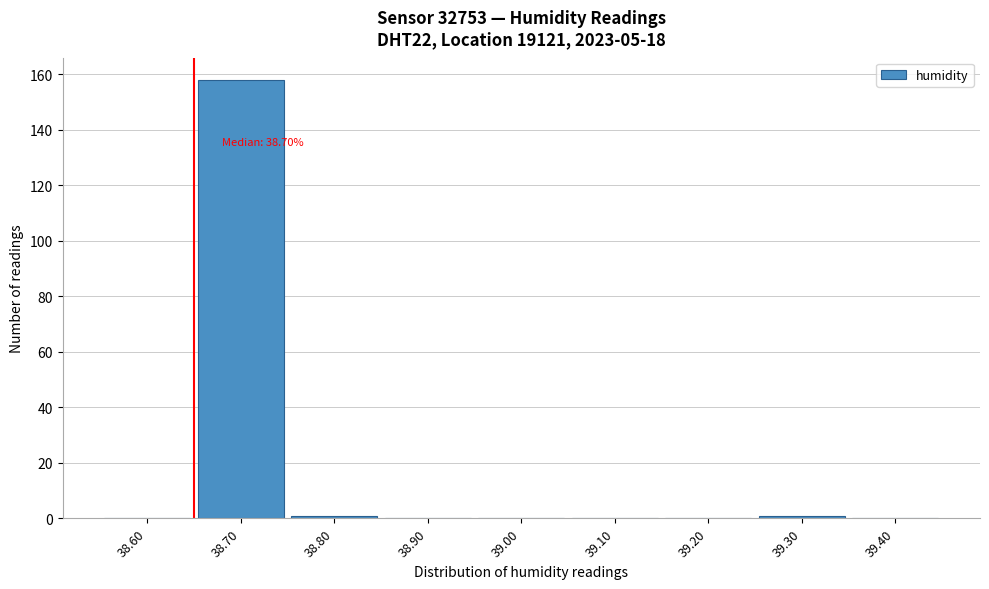

Reading left to right, what are all the values shown in this chart?

38.60=0	38.70=158	38.80=1	38.90=0	39.00=0	39.10=0	39.20=0	39.30=1	39.40=0